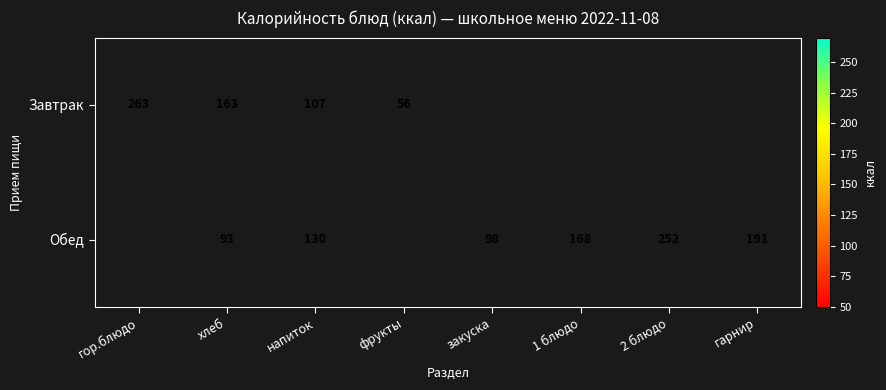

At which category is the sum across all series the highest?

хлеб